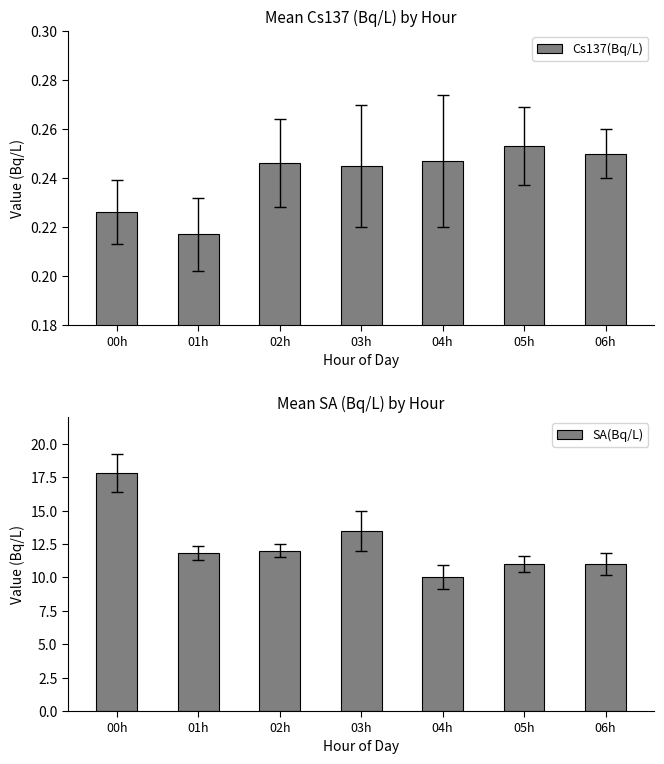

Which series has the largest total across all categories?

SA(Bq/L)